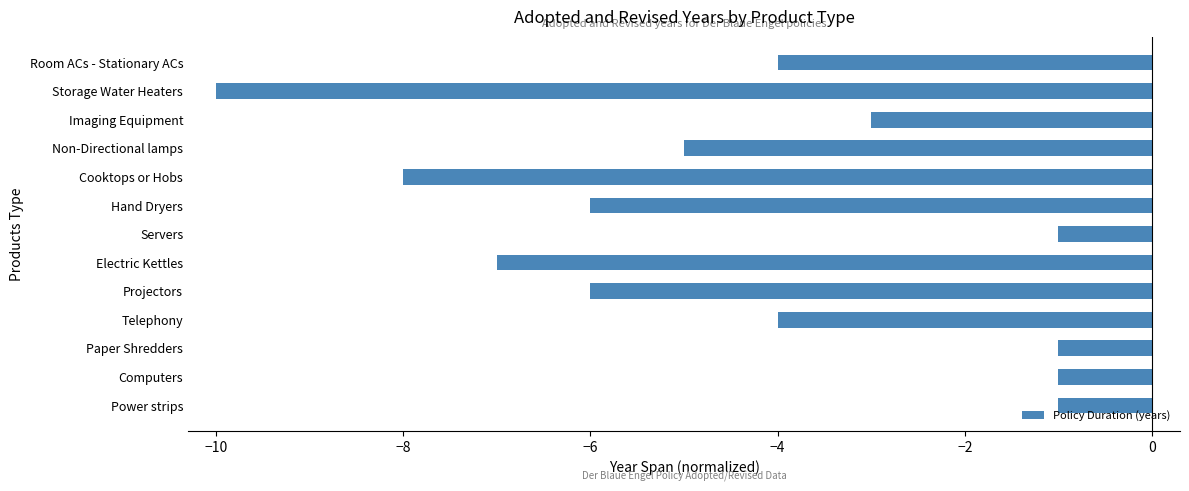

What value does the data have at Storage Water Heaters?

-10